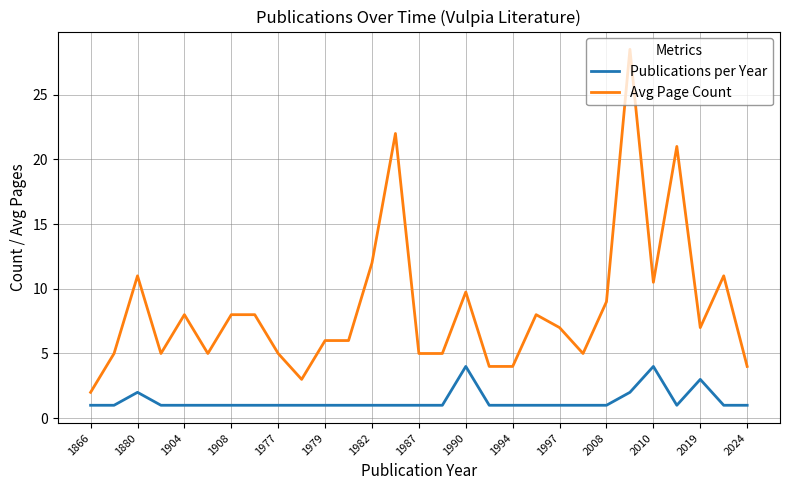

Rank the series by their average value, from highest to lowest.

Avg Page Count, Publications per Year